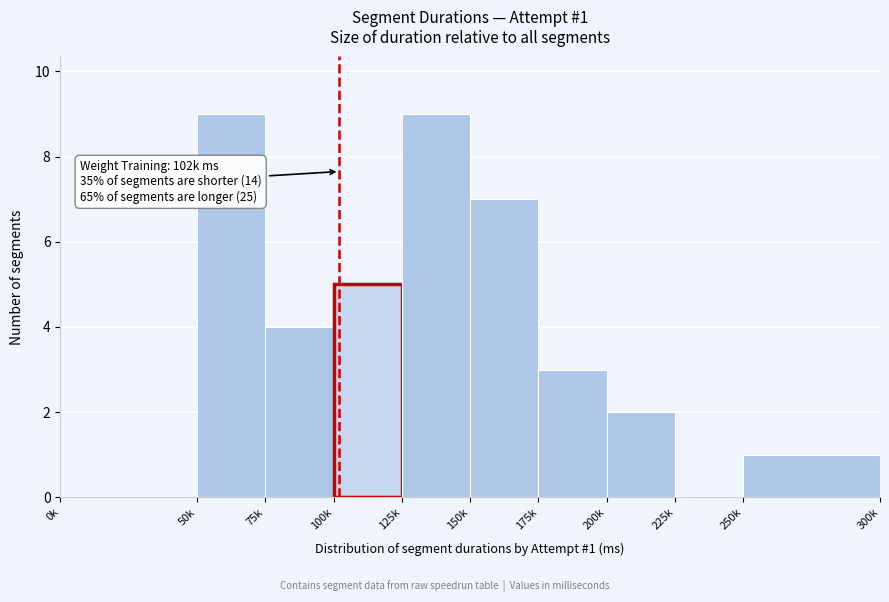

Reading left to right, what are all the values shown in this chart?

0k=0	50k=9	75k=4	100k=5	125k=9	150k=7	175k=3	200k=2	225k=0	250k=1